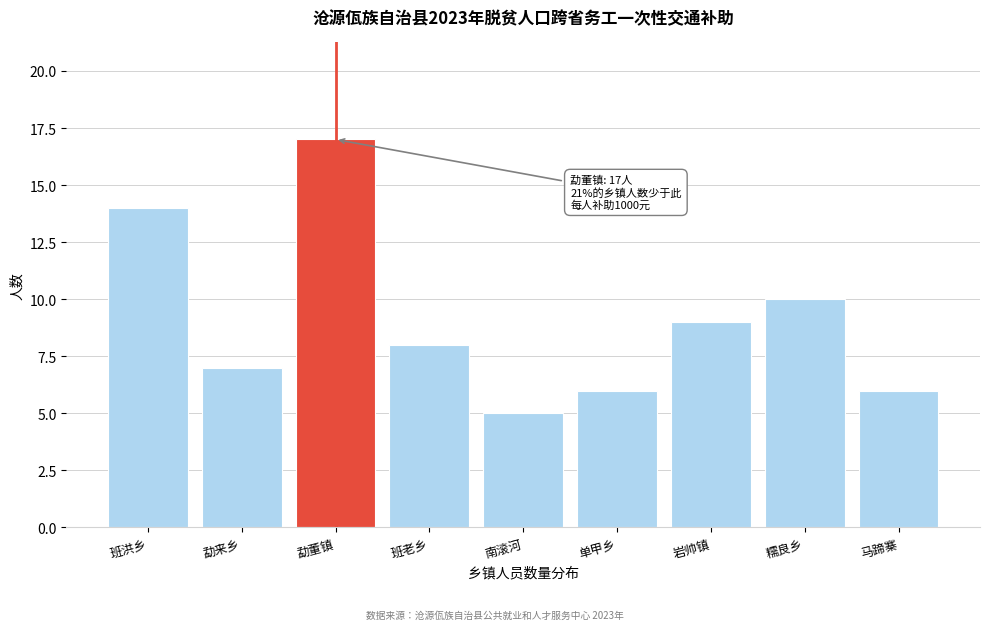

Reading left to right, extract all data points from this chart.

班洪乡=14	勐来乡=7	勐董镇=17	班老乡=8	南滚河=5	单甲乡=6	岩帅镇=9	糯良乡=10	马蹄寨=6